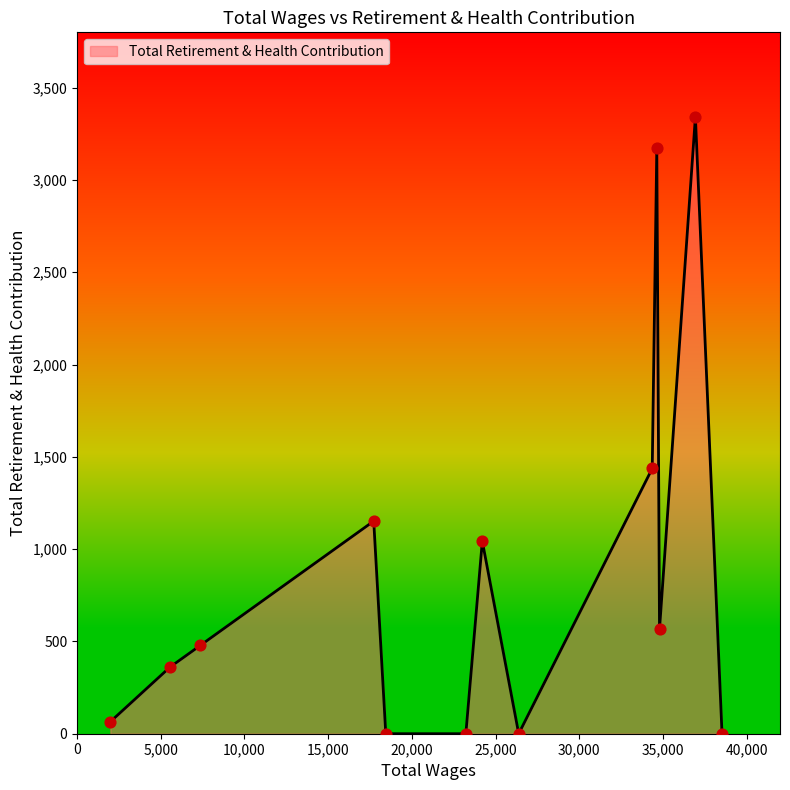

What is the greatest value displayed?

3342